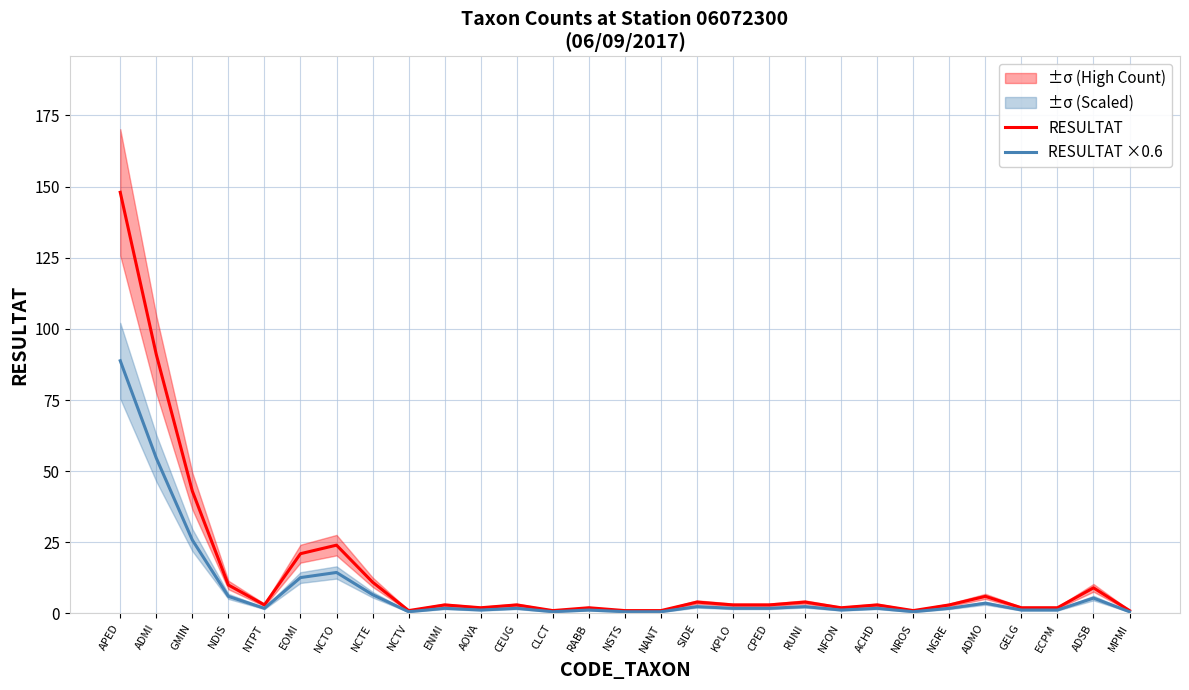

What is the total value across all series at MPMI?

1.6